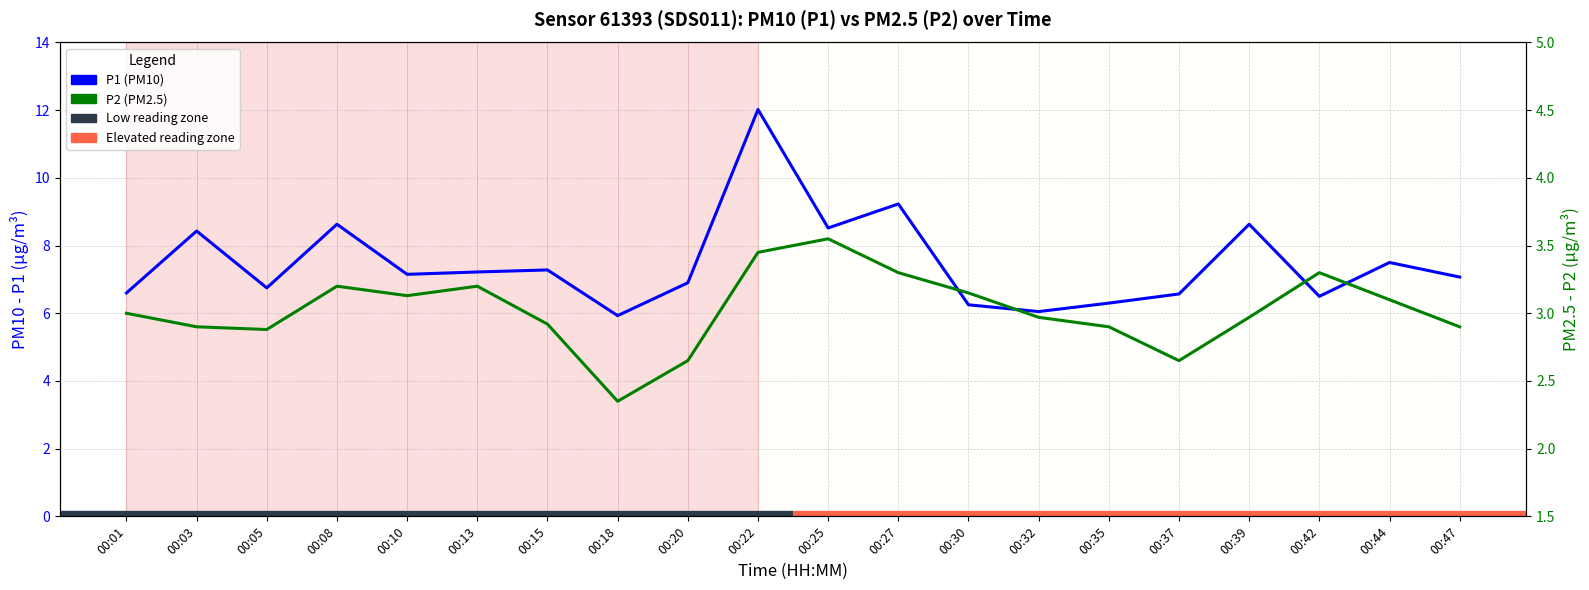

How many categories are shown in the chart?

20